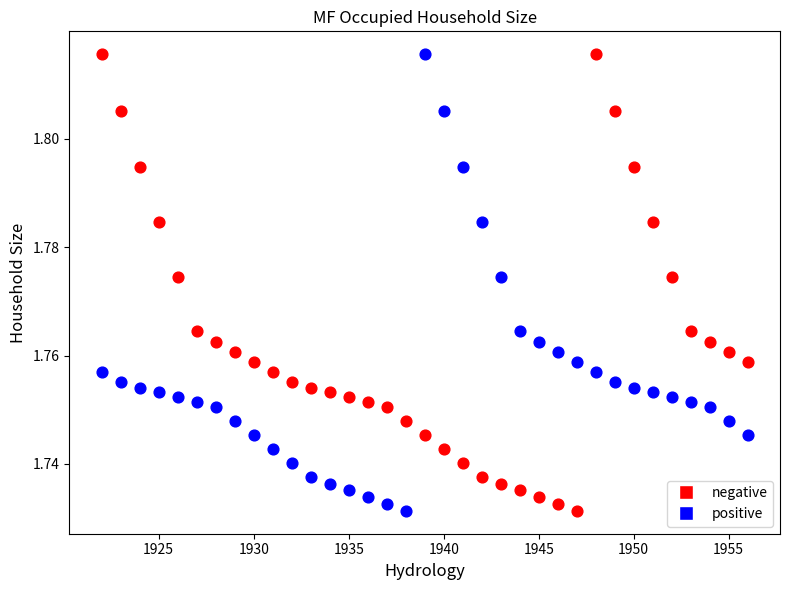

Across all data points, what is the range of X values (max minus min)?

34.0